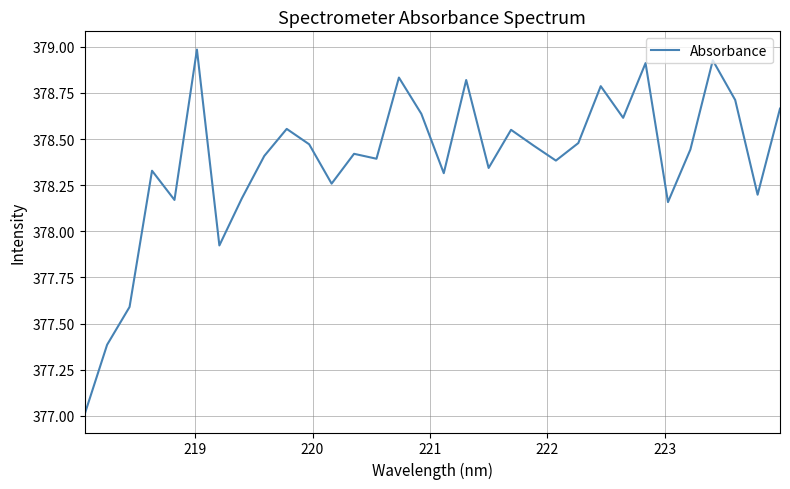

What is the difference between the maximum and minimum values?

2.0